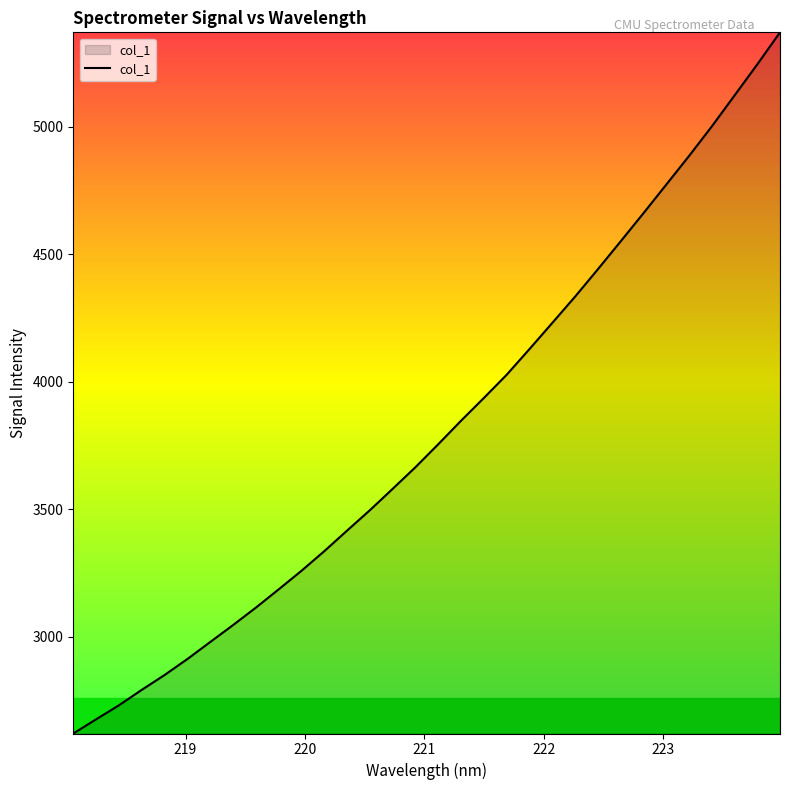

What is the greatest value displayed?

5369.9